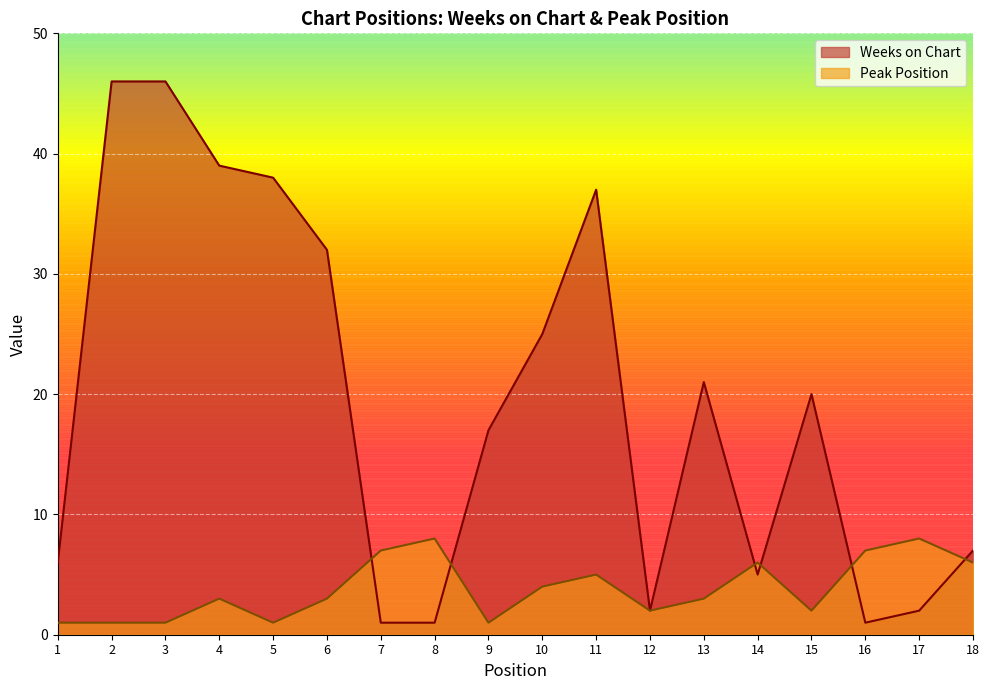

How many times do Peak Position and Weeks on Chart cross each other?

6